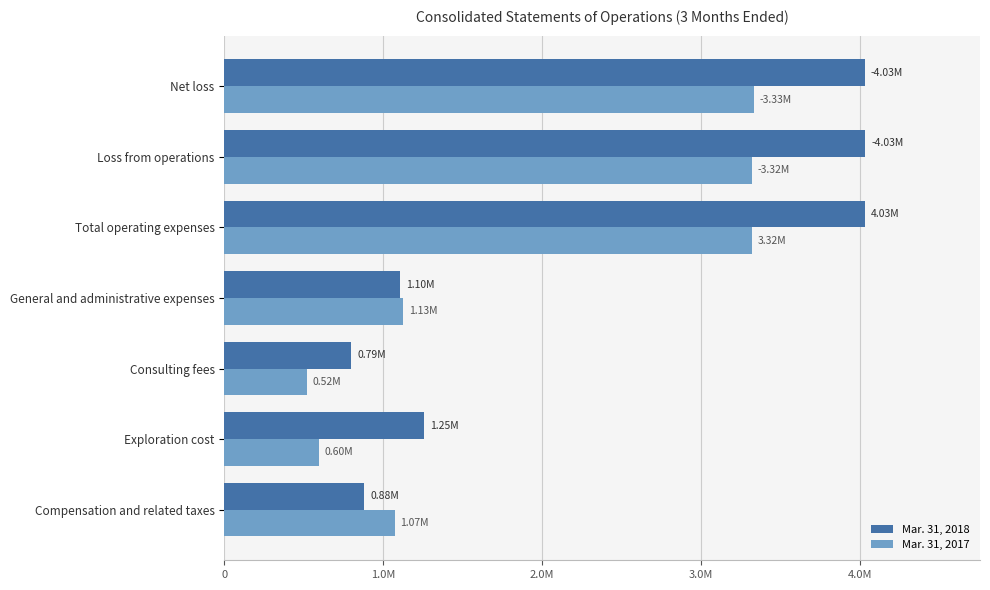

Which series has the largest total across all categories?

Mar. 31, 2018